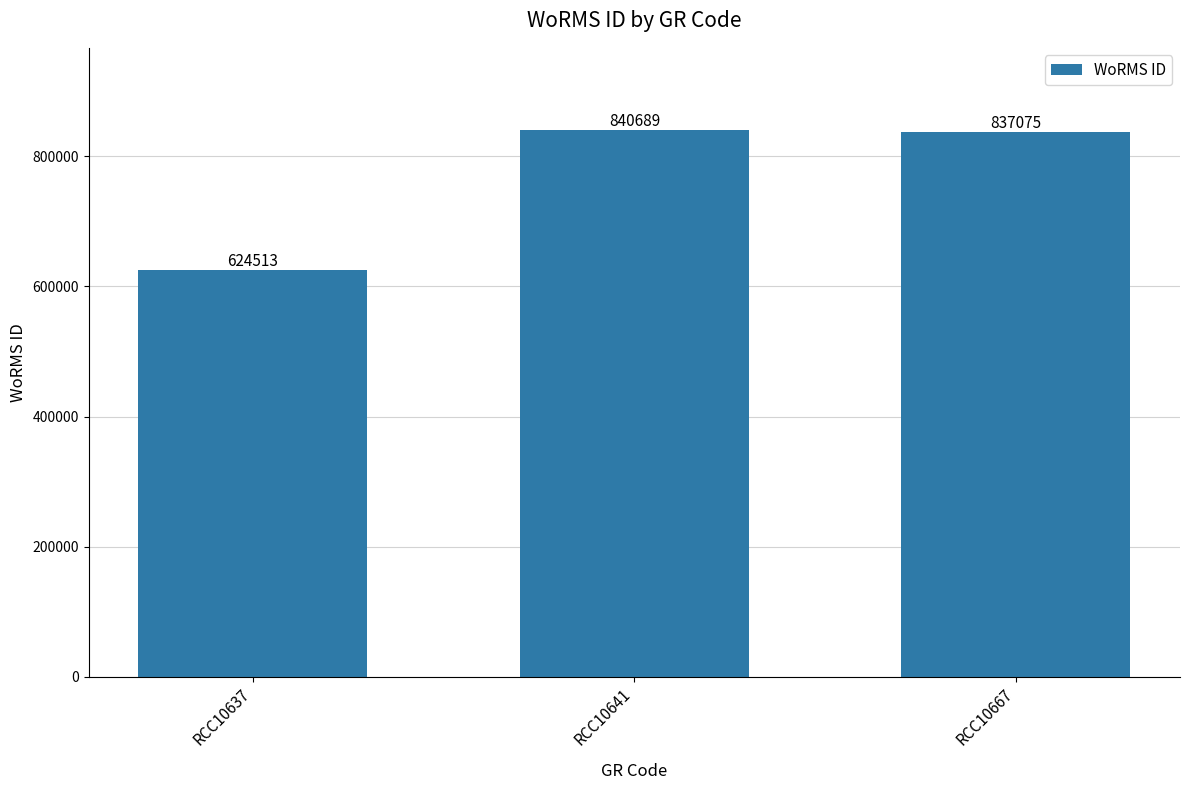

How many data points does each series have?

3